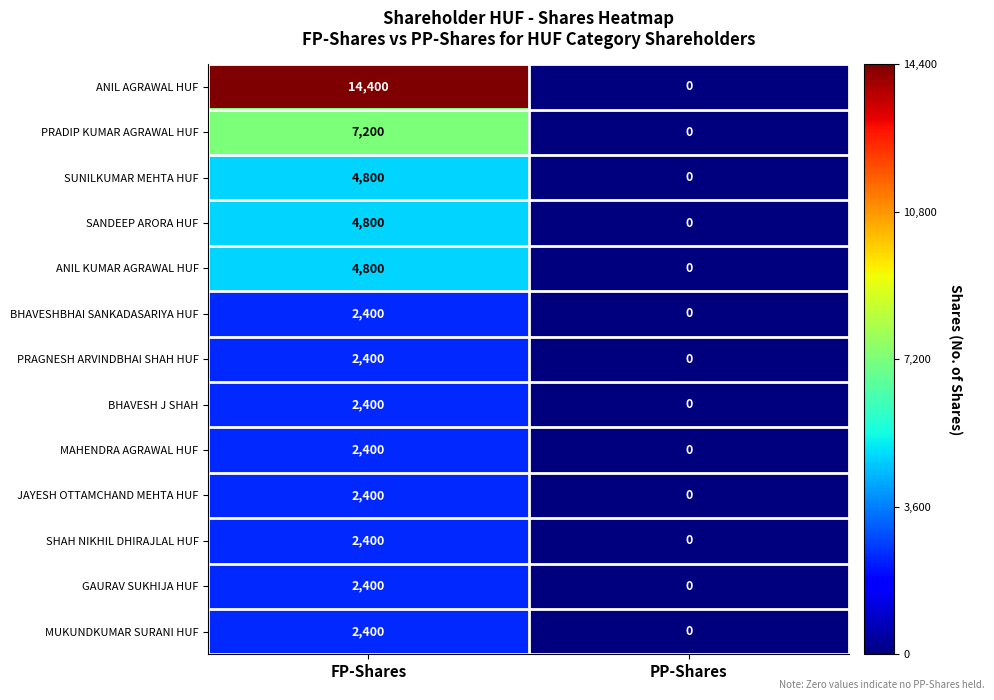

At which category is the sum across all series the highest?

FP-Shares